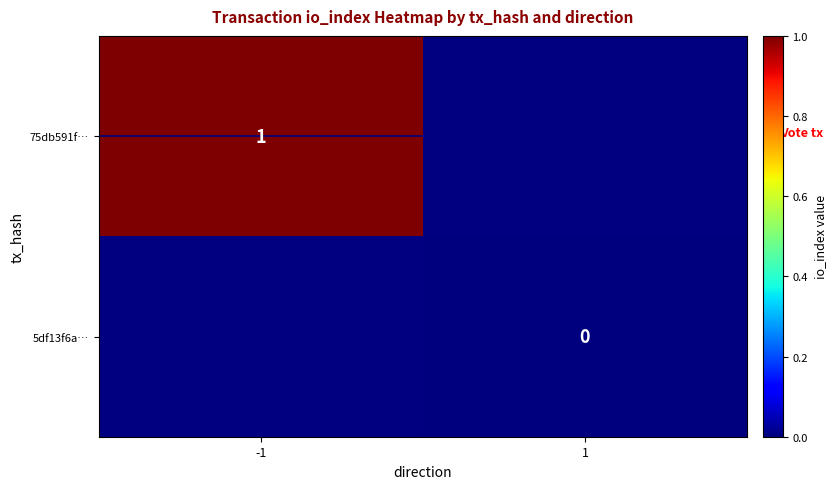

How many values in 75db591f… are above zero?

1